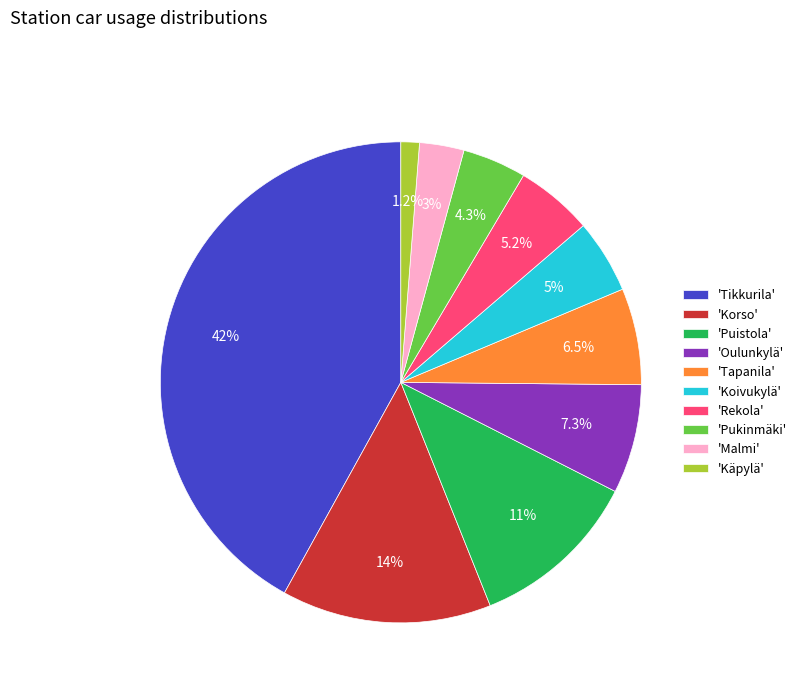

How many segments does this pie chart have?

10